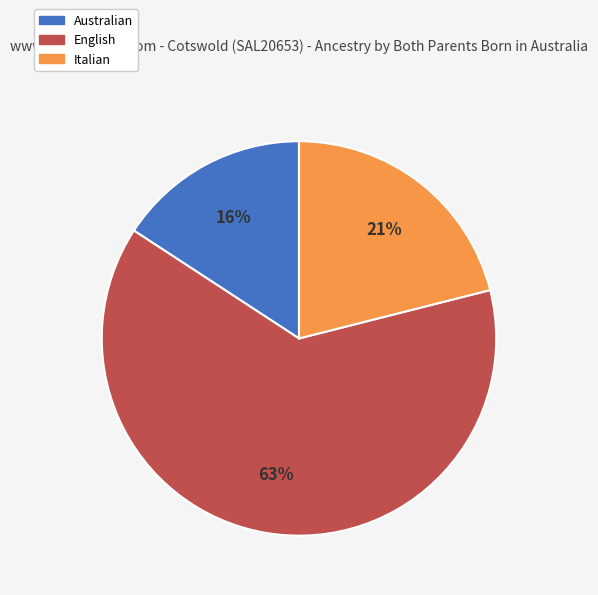

Is there a majority slice in this chart?

Yes